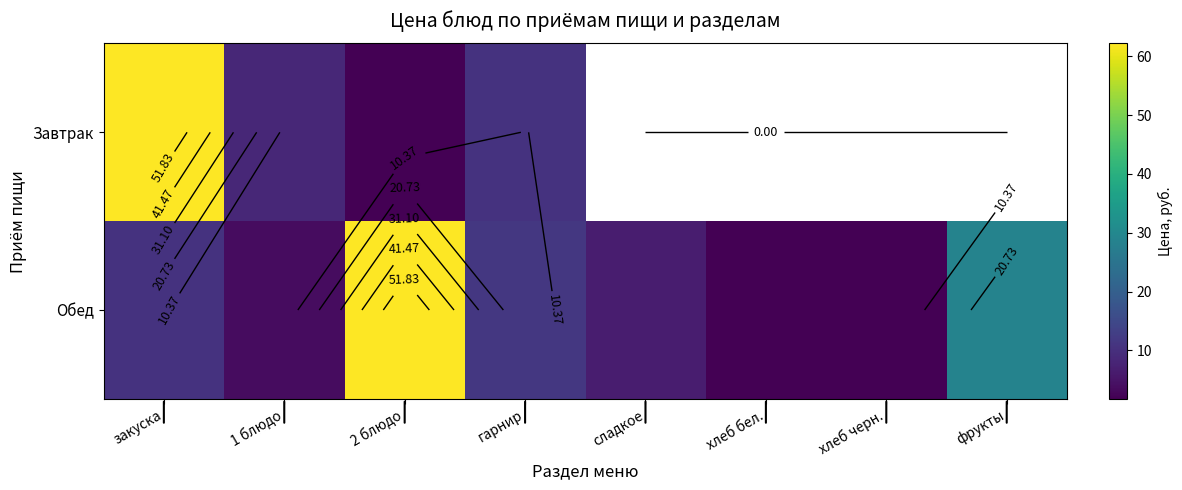

Is it true that Завтрак equals 8.4 at 1 блюдо?

True